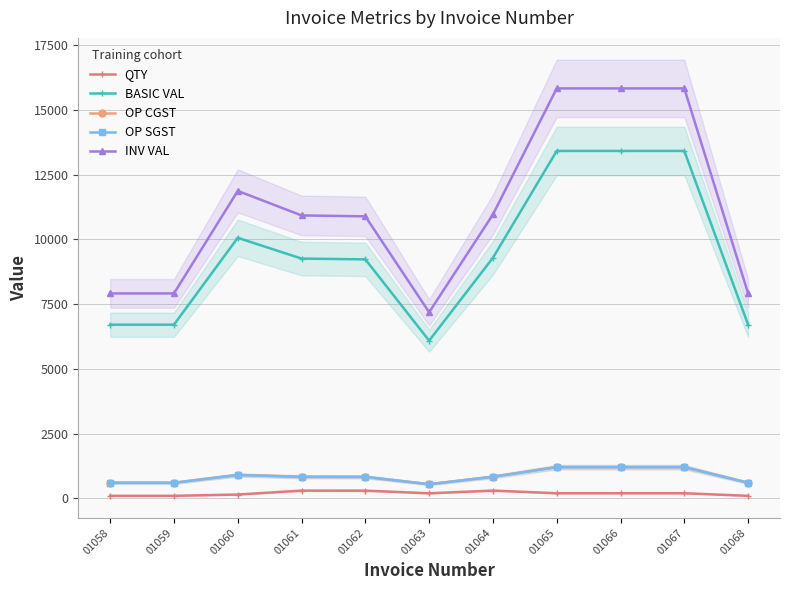

What is the difference between the QTY values at 01058 and 01067?

100.0